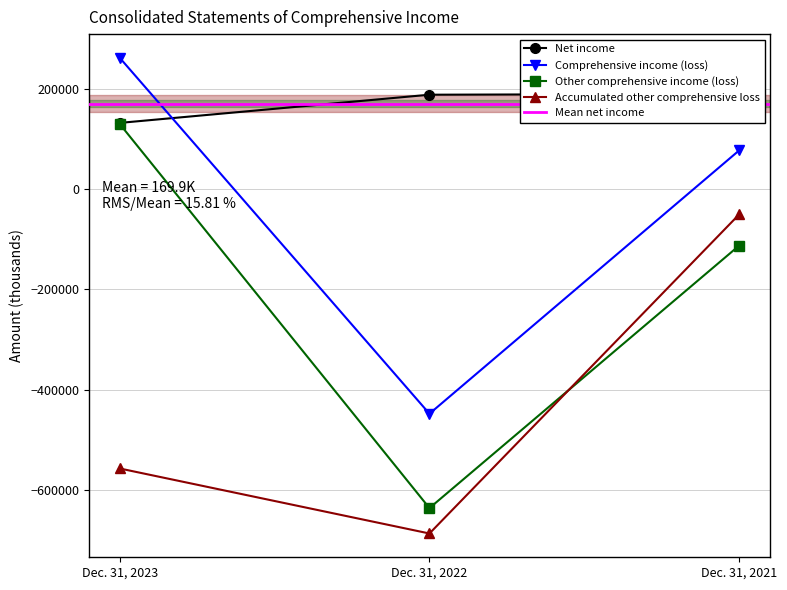

The value of Other comprehensive income (loss) at Dec. 31, 2021 is -37863. True or false?

False